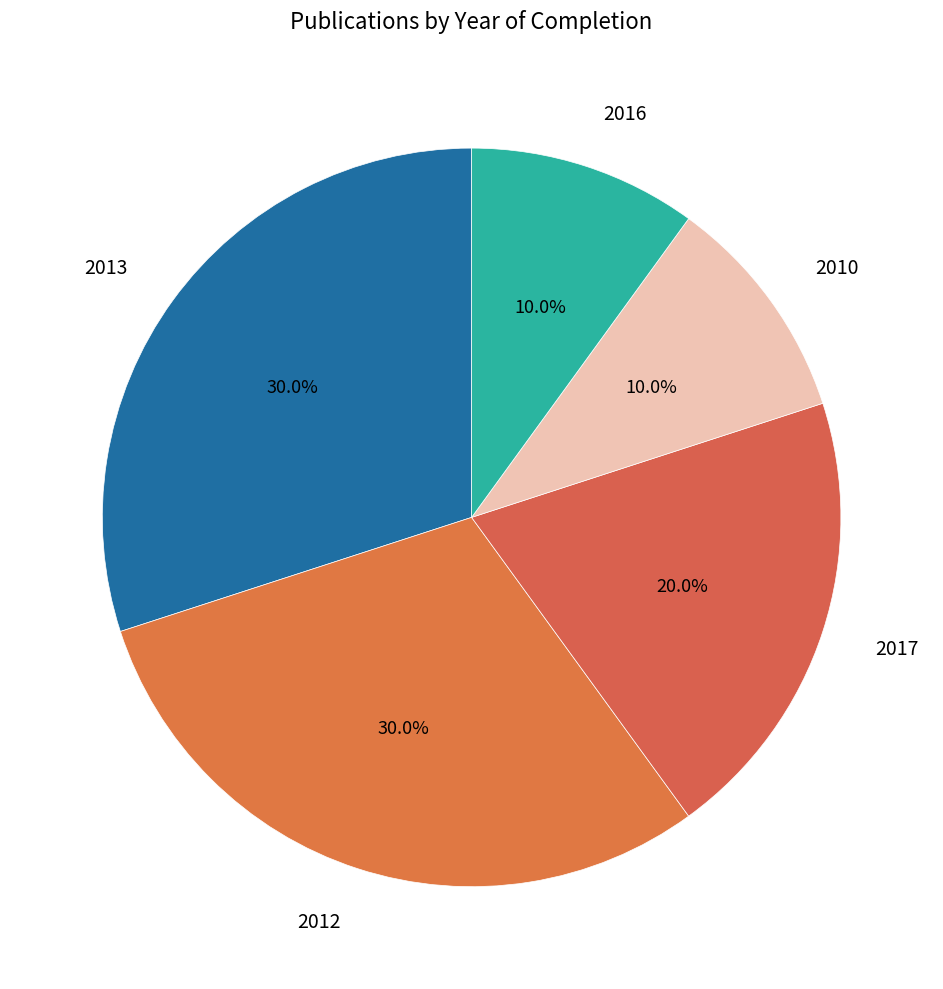

True or false: 2017 accounts for 20% of the total.

True